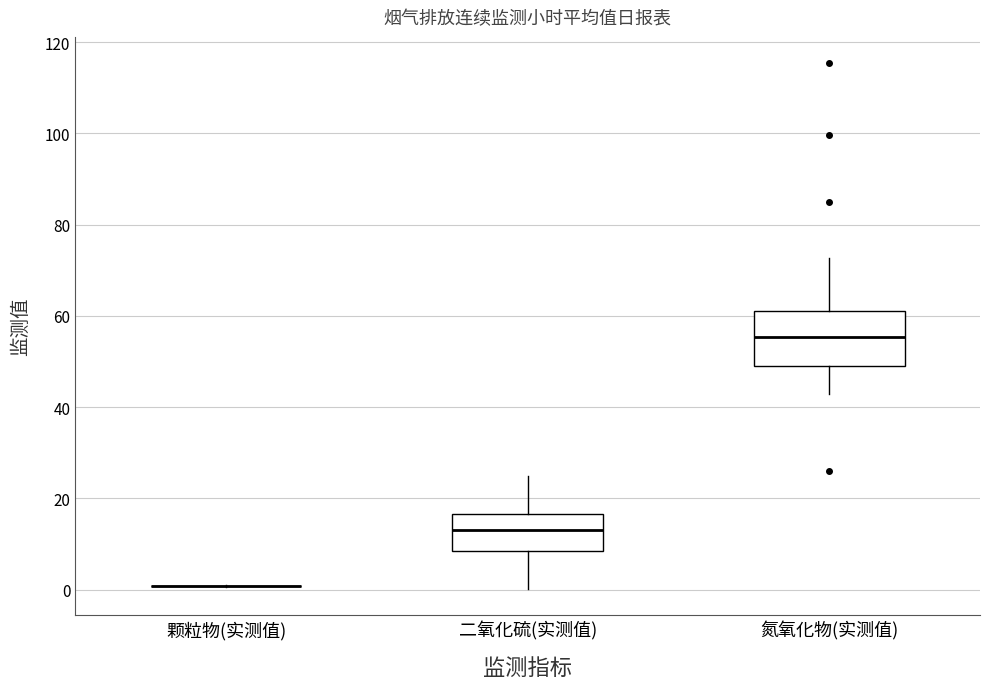

Which box is the tallest, from its lower edge to its upper edge?

氮氧化物(实测值)